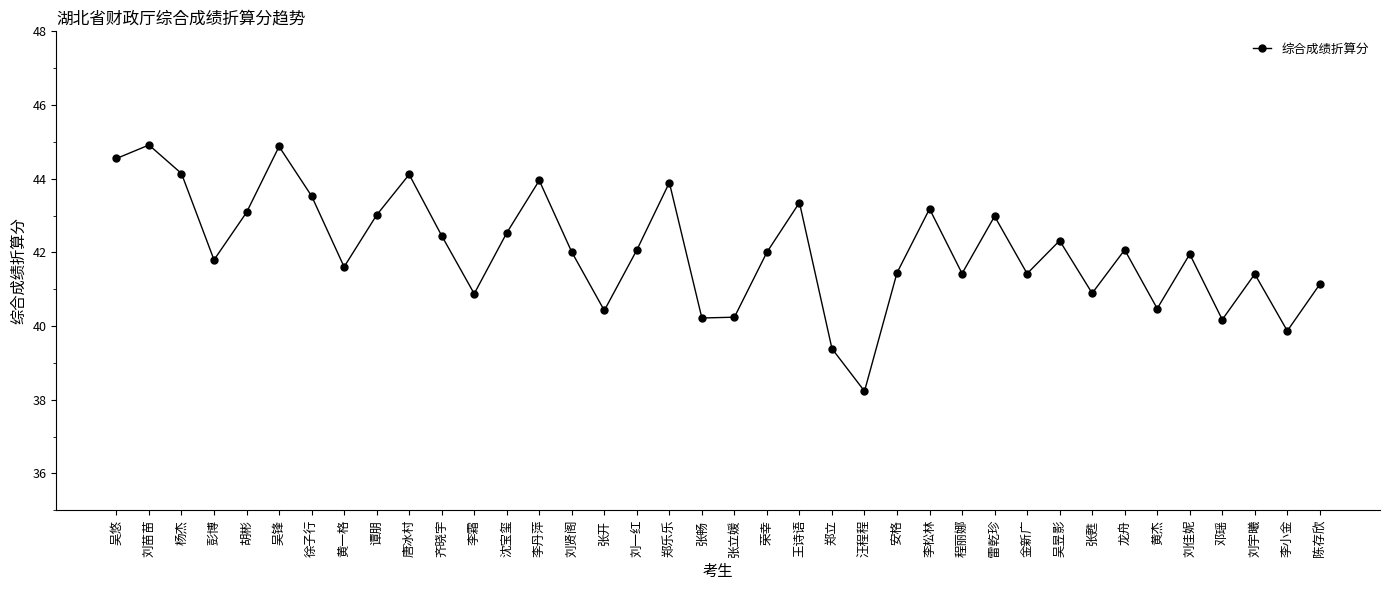

True or false: there are more than 1 points higher than both neighbors.

True